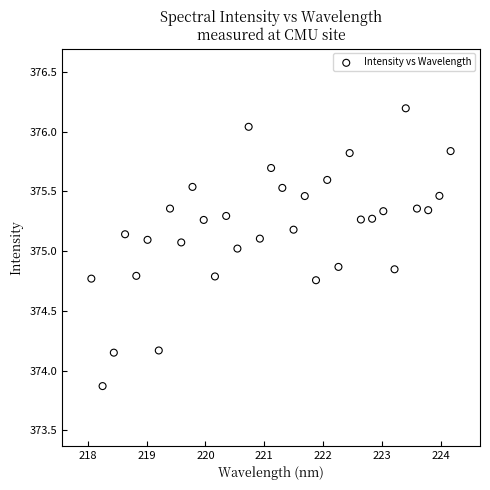

What is the range of X values (max minus min)?

6.1